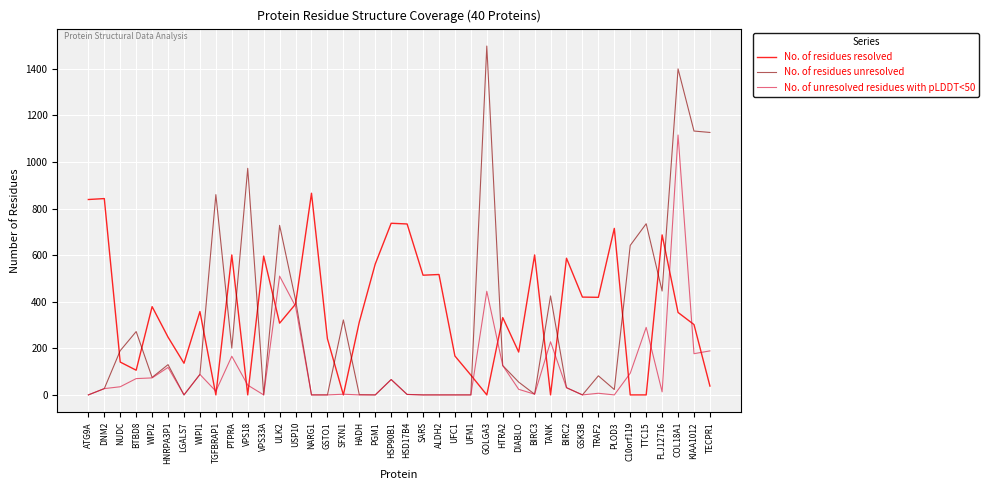

Which label corresponds to the largest value in the chart?

GOLGA3